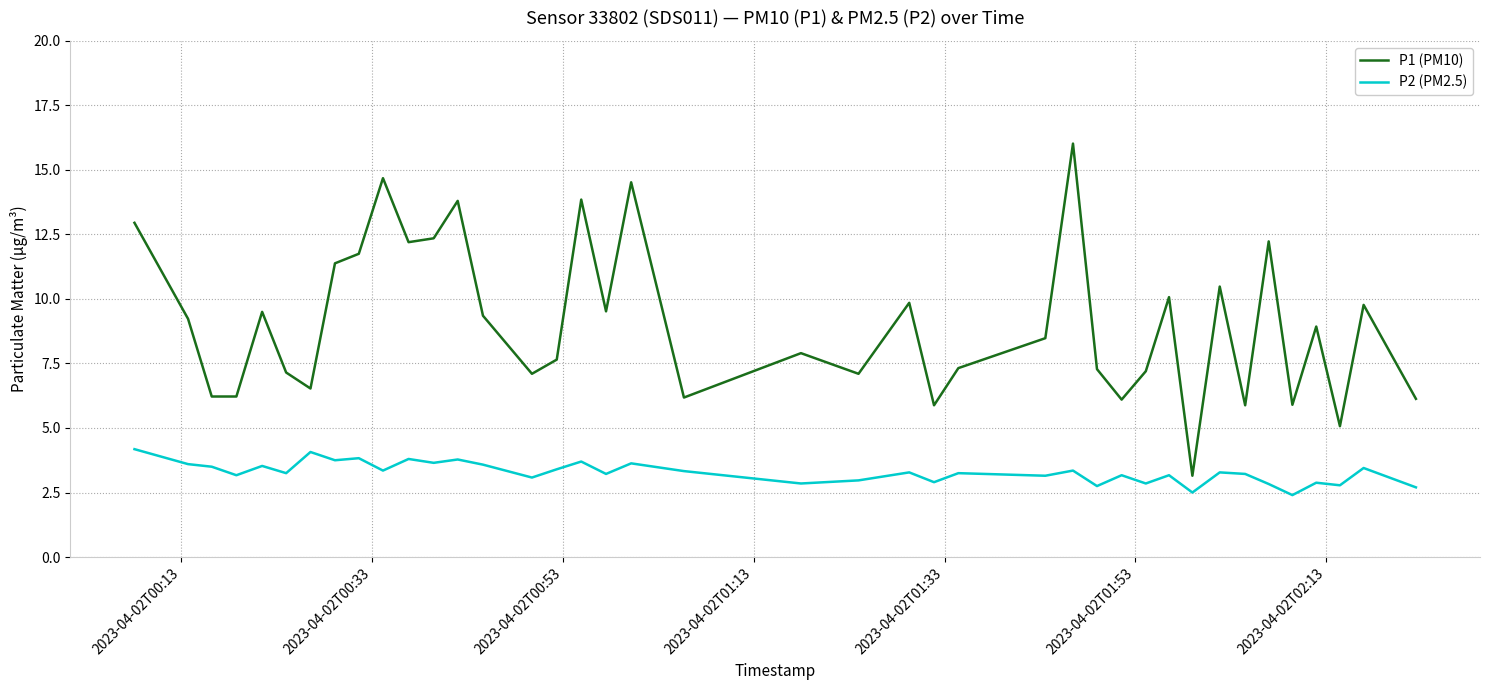

Which series has the widest spread of values?

P1 (PM10)